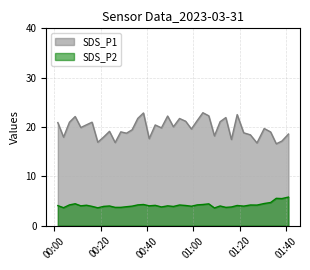

At which label does SDS_P1 reach its peak?

2023/03/31 01:04:08